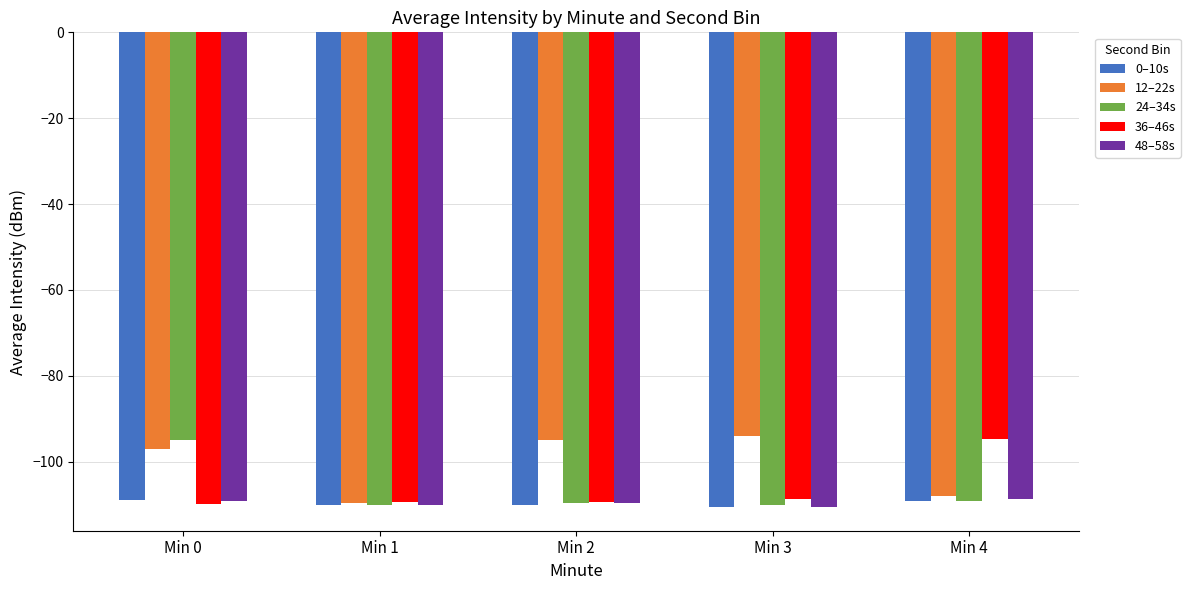

At which label does 12–22s reach its minimum?

Min 1